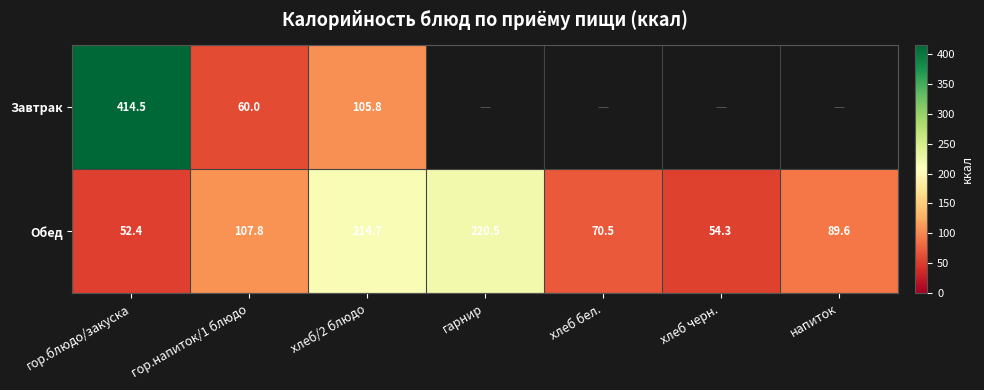

Rank the series at хлеб/2 блюдо from highest to lowest value.

Обед, Завтрак